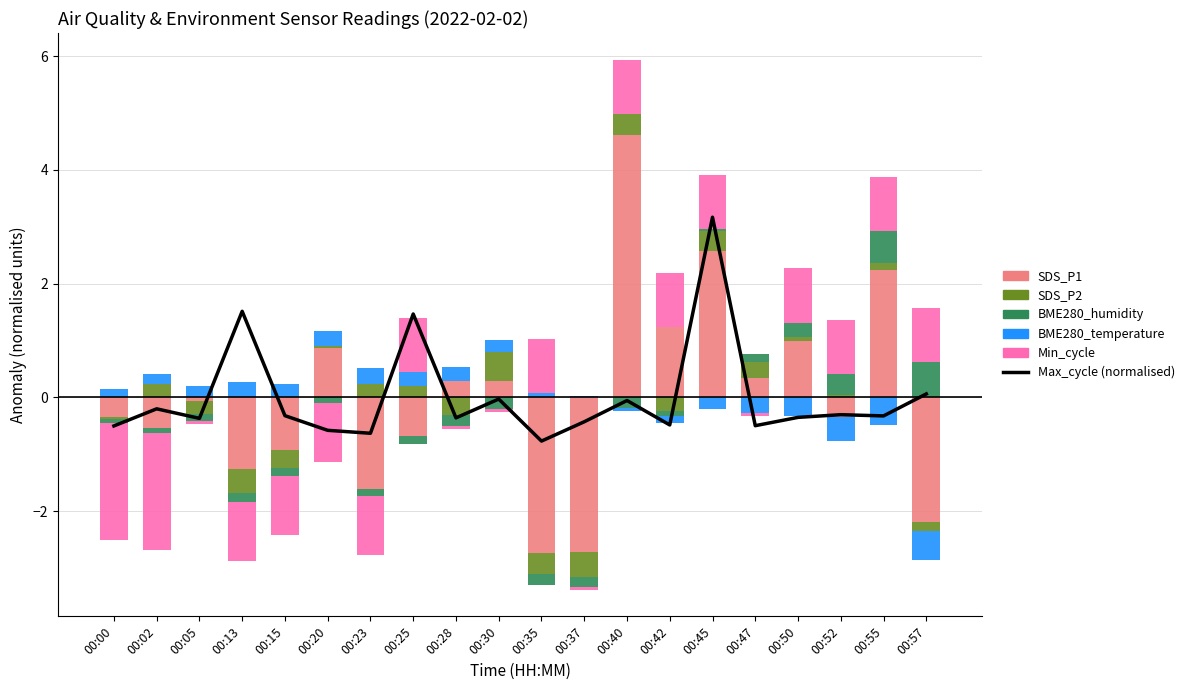

What value does the Min_cycle series have at 00:35?

1.0